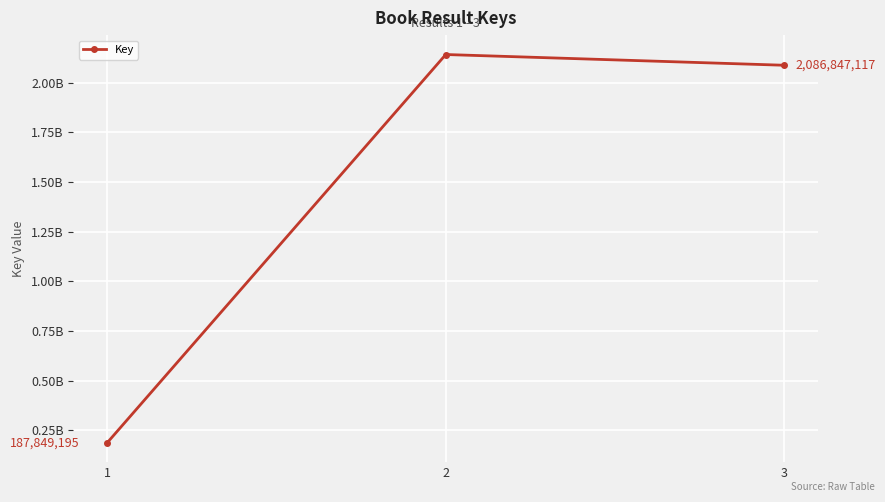

Reading right to left, transcribe all the data shown in this chart.

2086847117	2140894224	187849195